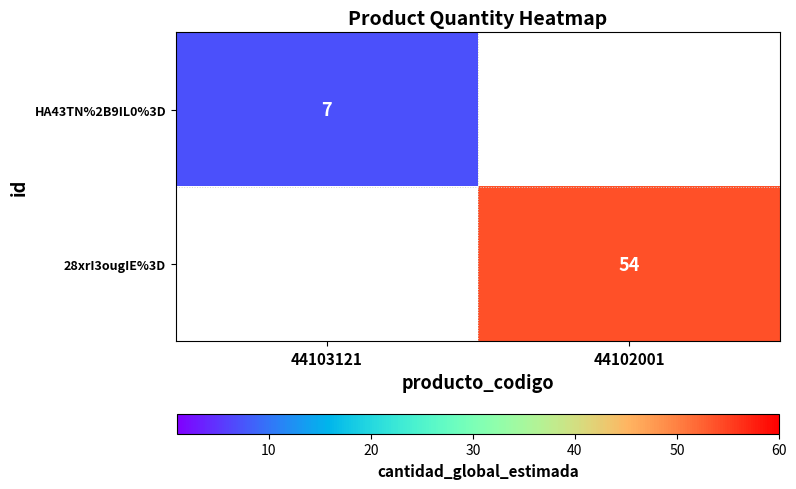

The HA43TN%2B9IL0%3D series shows 7 at 44103121. True or false?

True